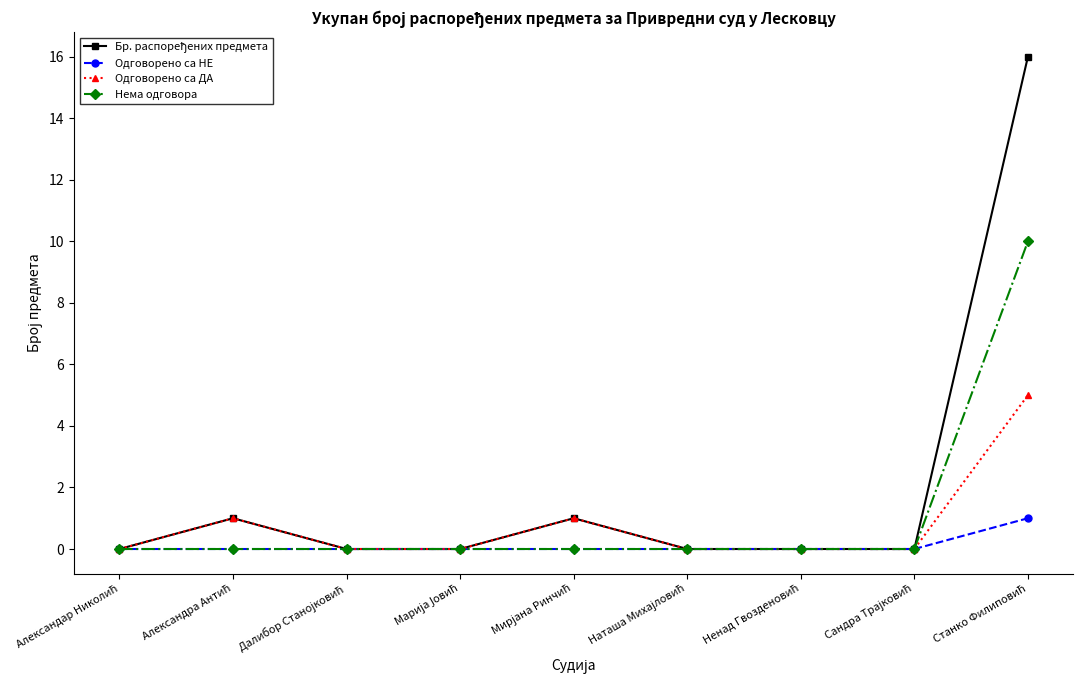

How many Одговорено са НЕ values are between 0 and 1?

9